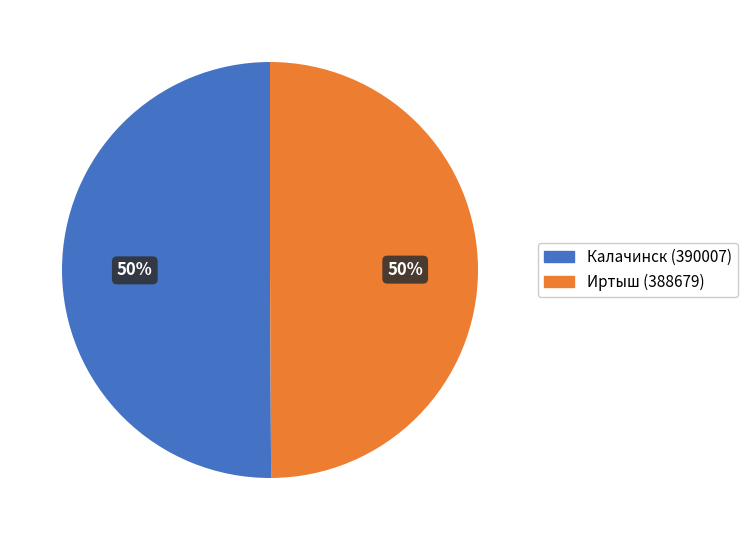

How many segments does this pie chart have?

2